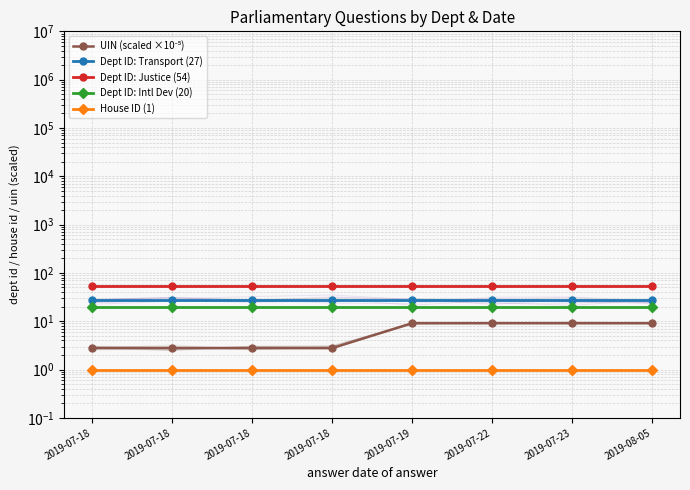

True or false: Dept ID: Intl Dev (20) has more than 1 interior local peaks.

False